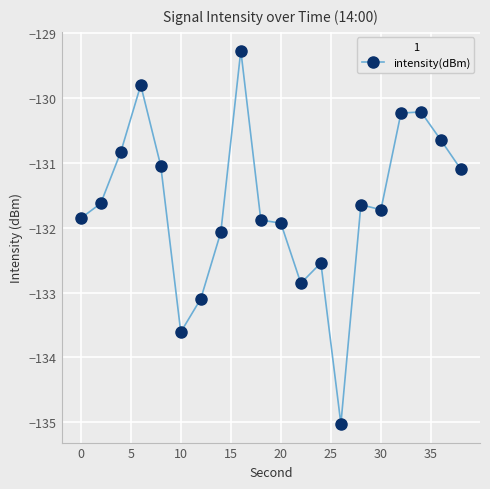

True or false: there are more than 1 points higher than both neighbors.

True